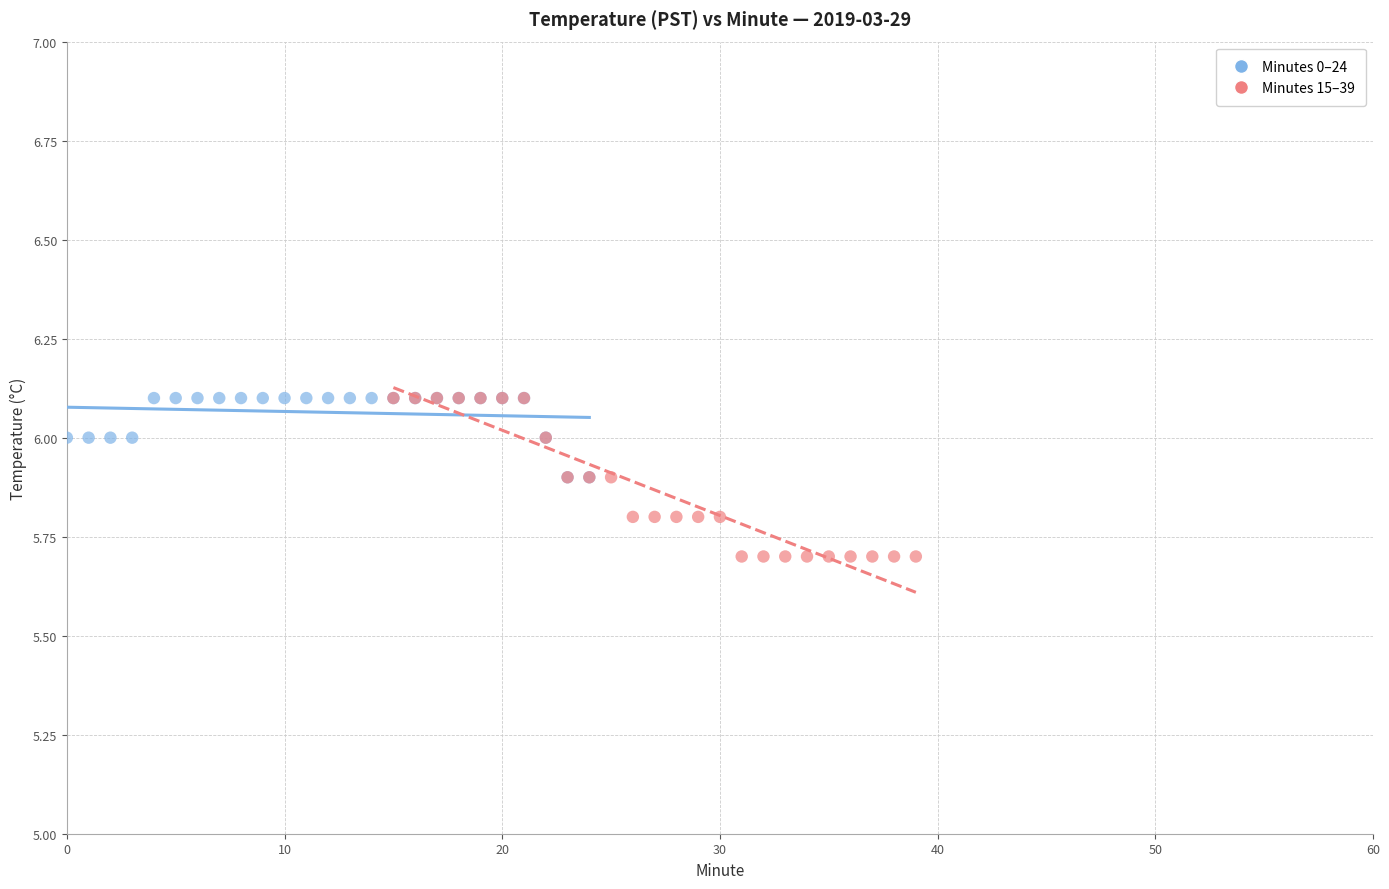

Which series reaches the minimum Y coordinate?

Minutes 15–39